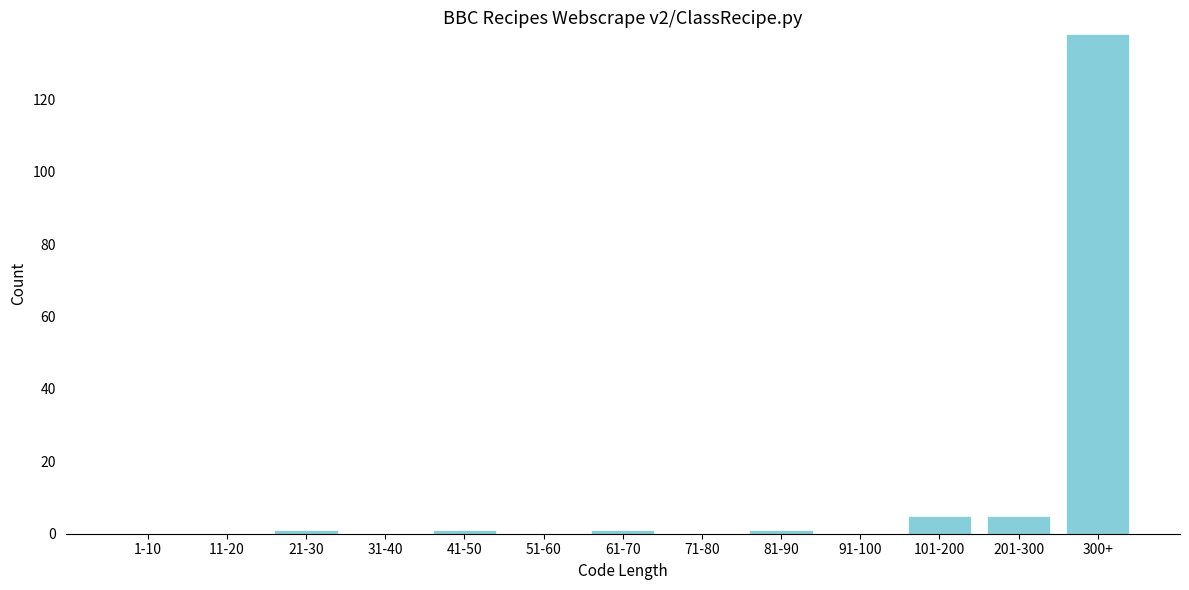

Reading left to right, extract all data points from this chart.

1-10=0	11-20=0	21-30=1	31-40=0	41-50=1	51-60=0	61-70=1	71-80=0	81-90=1	91-100=0	101-200=5	201-300=5	300+=138